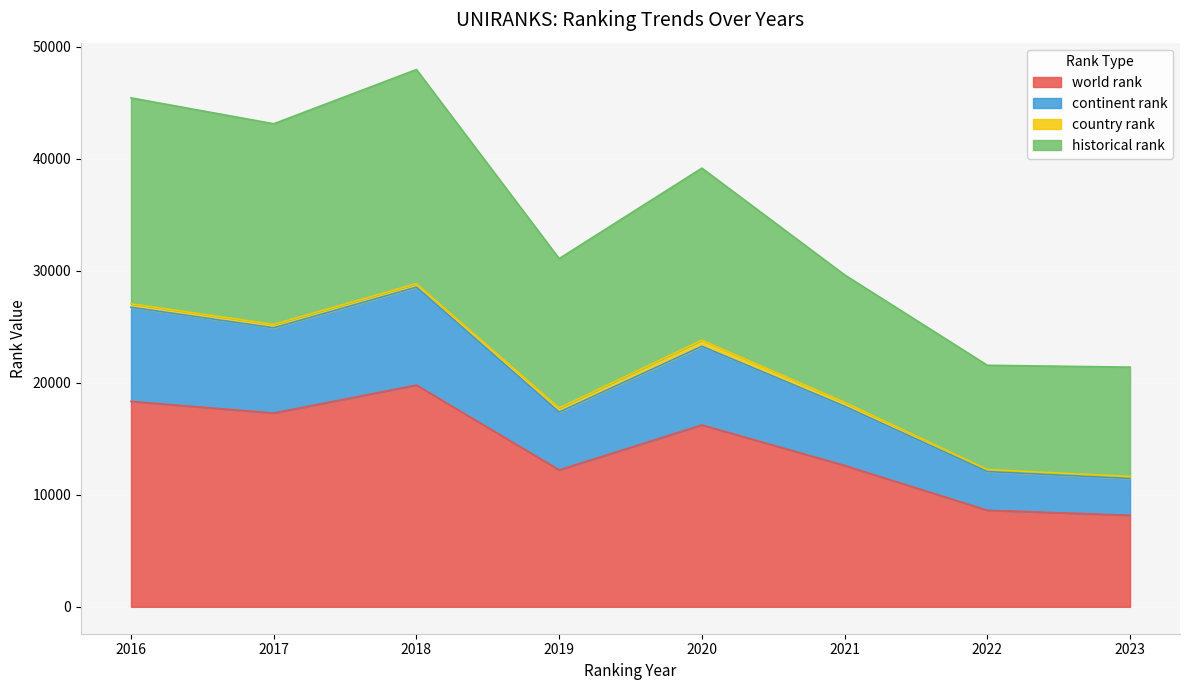

The world rank series shows 8624.0 at 2022. True or false?

True